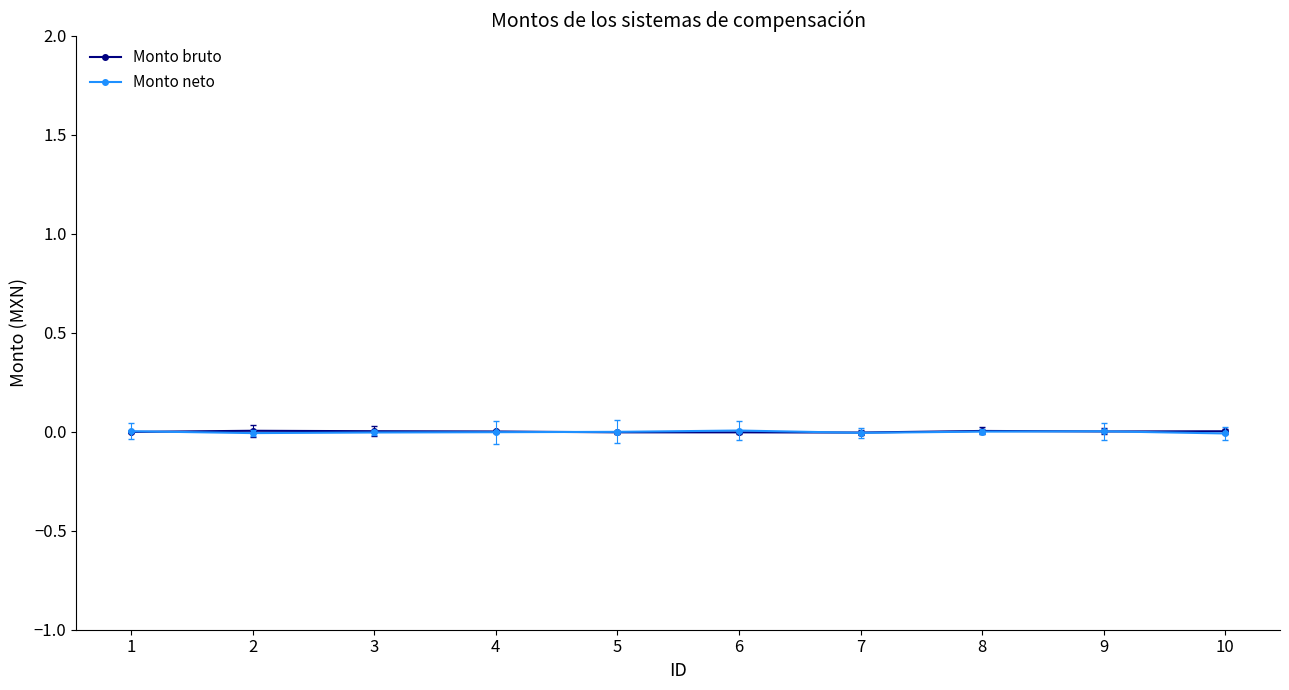

True or false: Monto bruto has a value of -0.0 at 6.

True